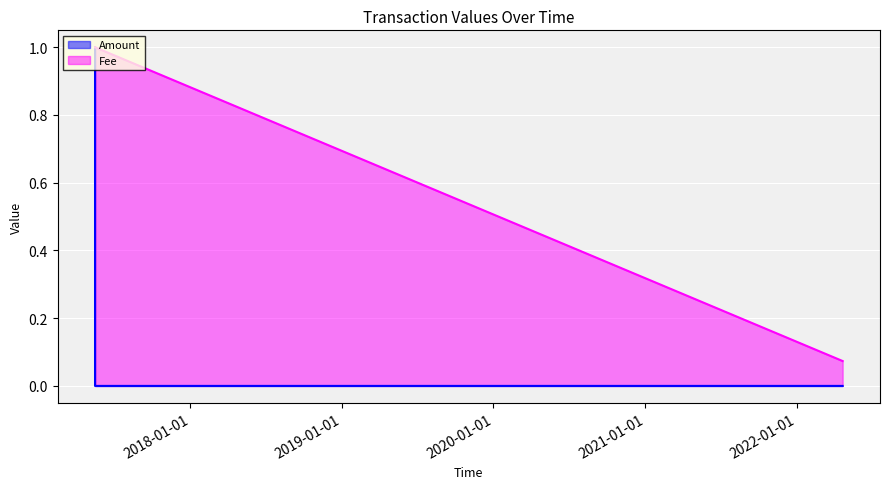

Rank the series by their average value, from highest to lowest.

Fee, Amount